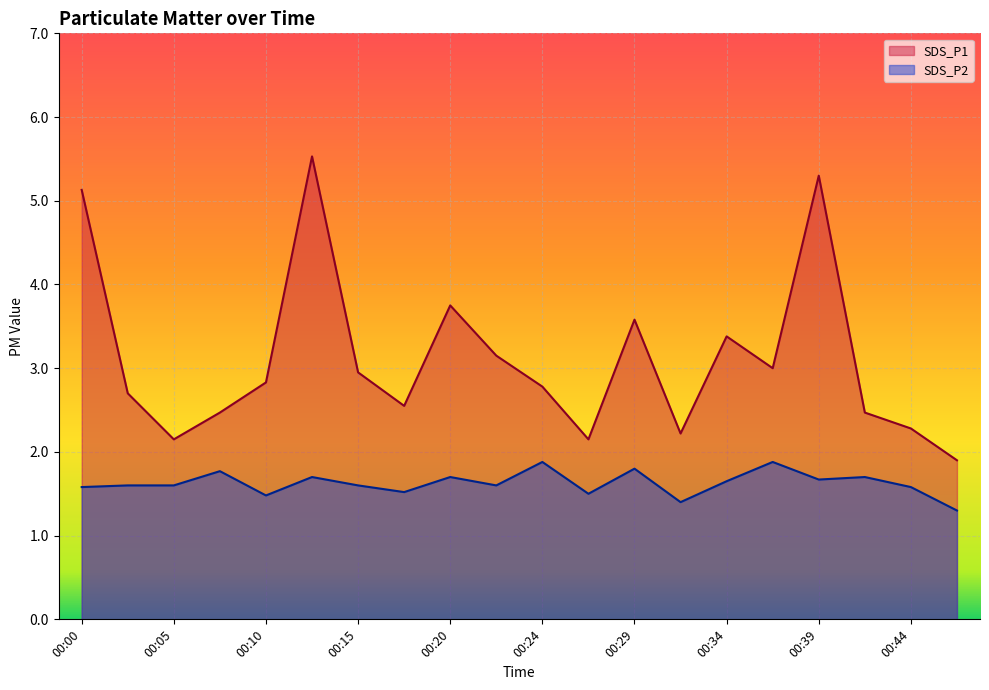

What is the value of the SDS_P1 point at the 2nd from the left?

2.7